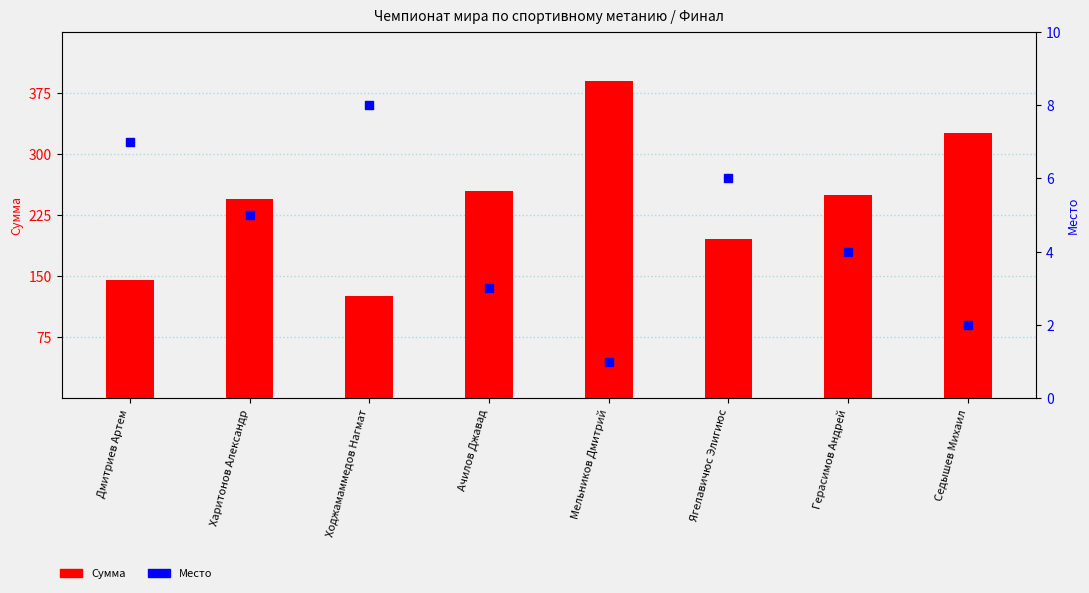

Is the value of Сумма at Ходжамаммедов Нагмат greater than the value of Место at Дмитриев Артем?

Yes